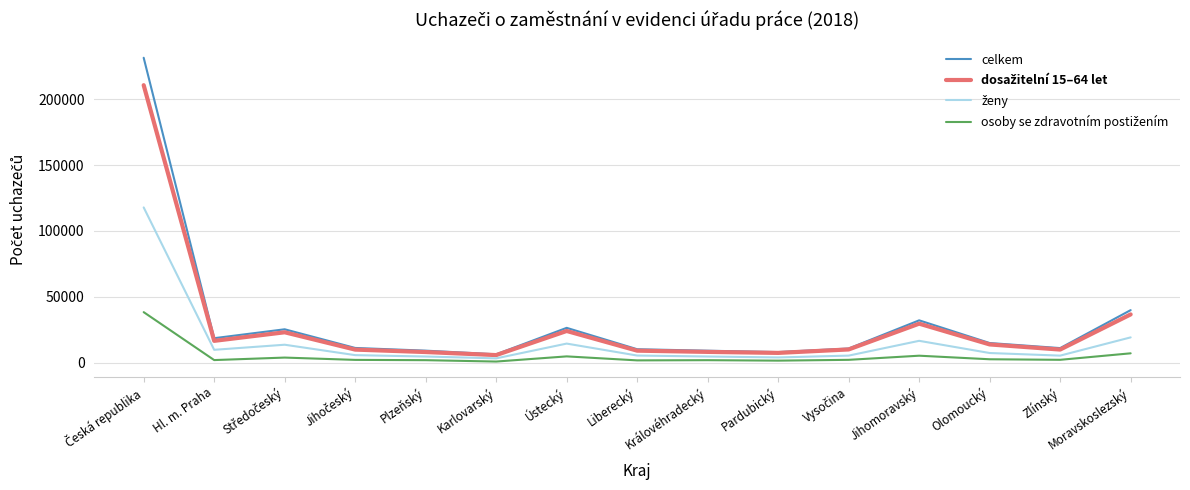

Which series has the widest spread of values?

celkem